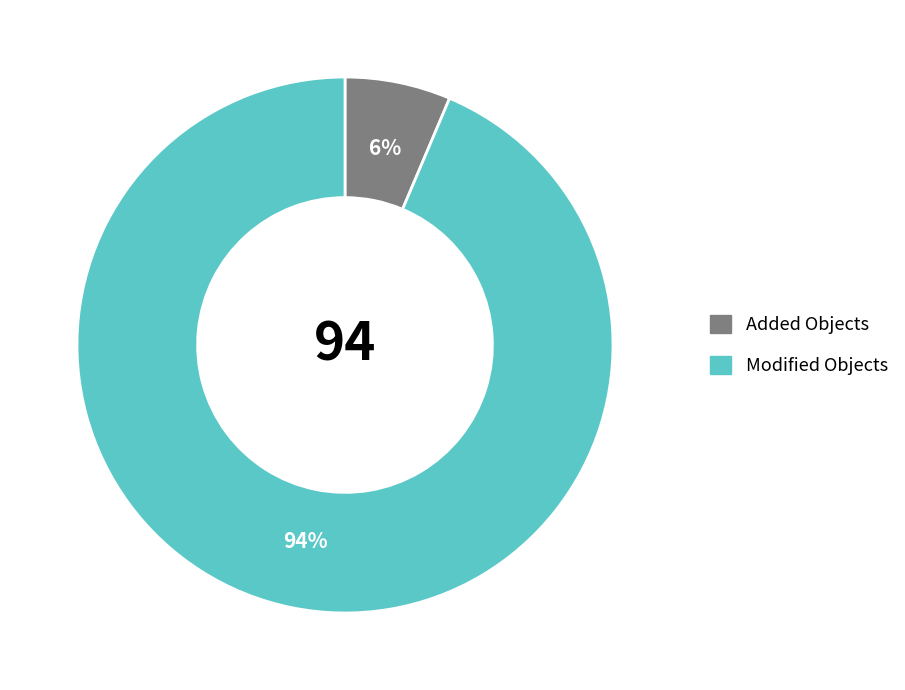

To the nearest percent, what is the average slice percentage?

50%